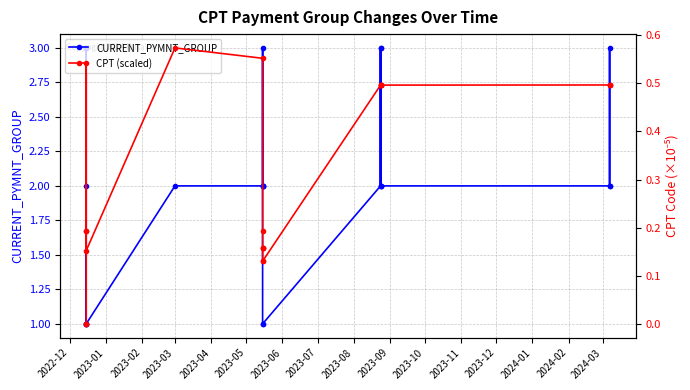

How many lines are shown in the chart?

2